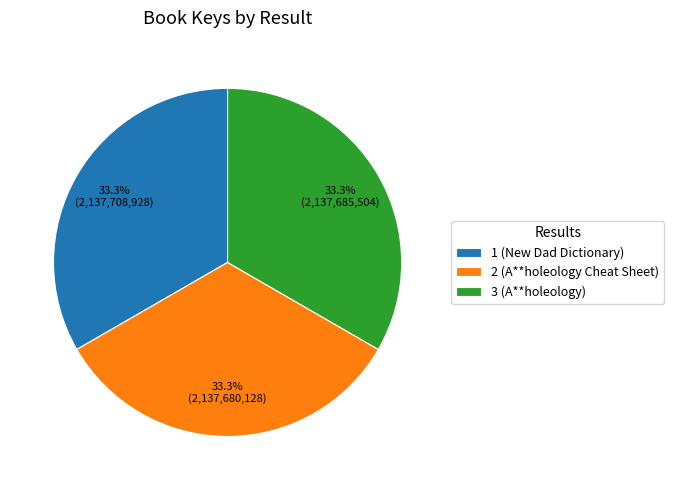

The 2 (A**holeology Cheat Sheet) slice represents 33% of the pie. True or false?

True